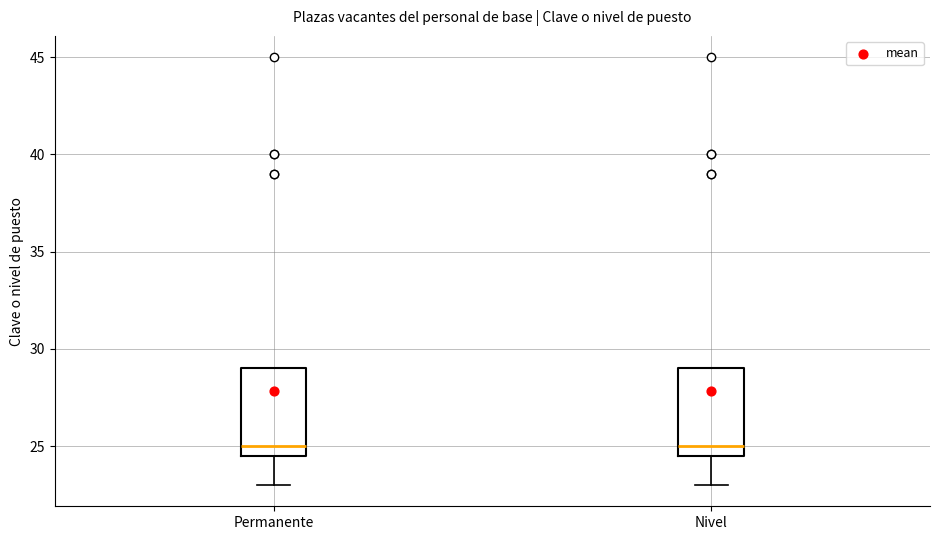

Reading left to right, transcribe this box plot: for each box, give where its median line is, the range the box spans, and where its two whiskers end, as read against the y-axis. The values are not printed on the chart, so give them approximately, as read against the axis.

Permanente: median 25.0, box 24.5 to 29.0, whiskers 23.0 to 29.0
Nivel: median 25.0, box 24.5 to 29.0, whiskers 23.0 to 29.0